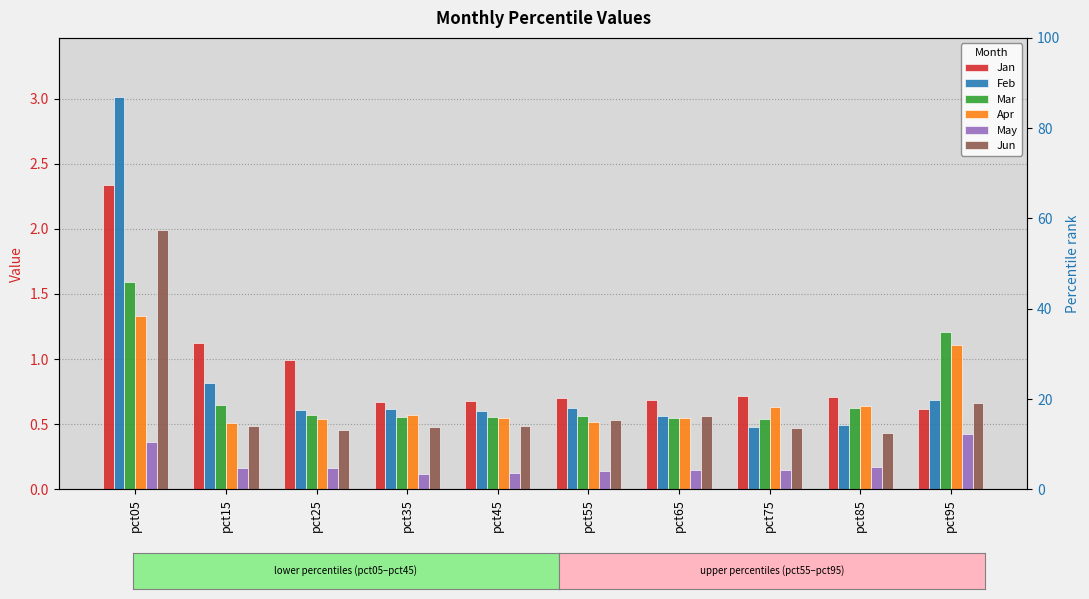

Is it true that Apr equals 0.3 at pct55?

False